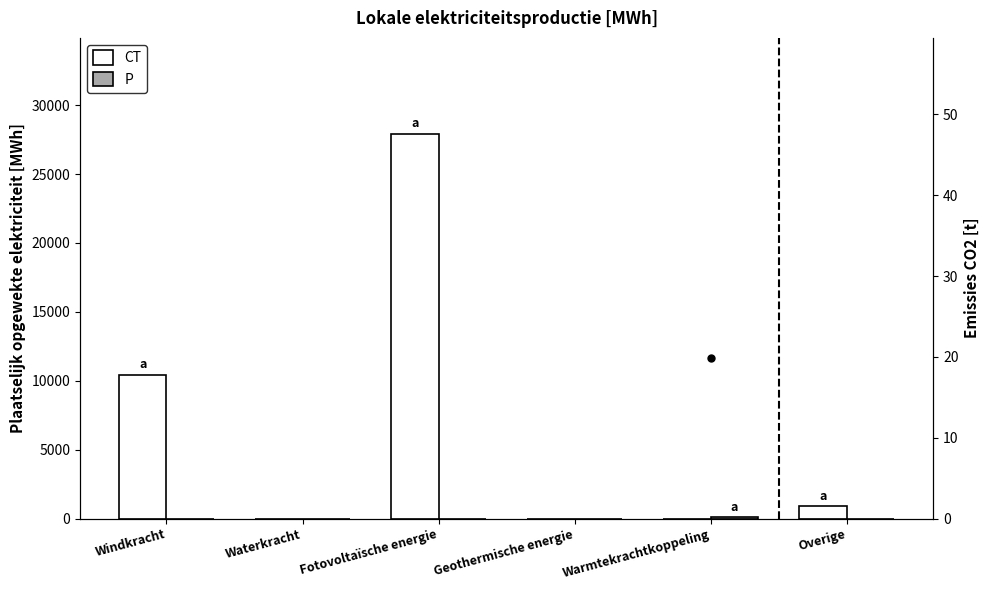

What is the average value of the CT series?

6535.7